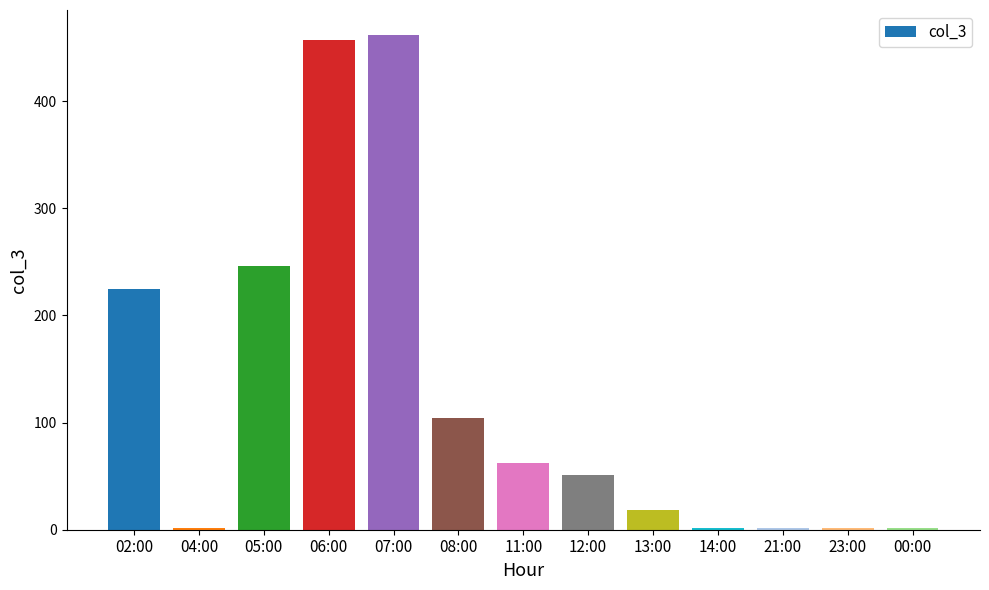

What is the value of the 7th bar from the left?

62